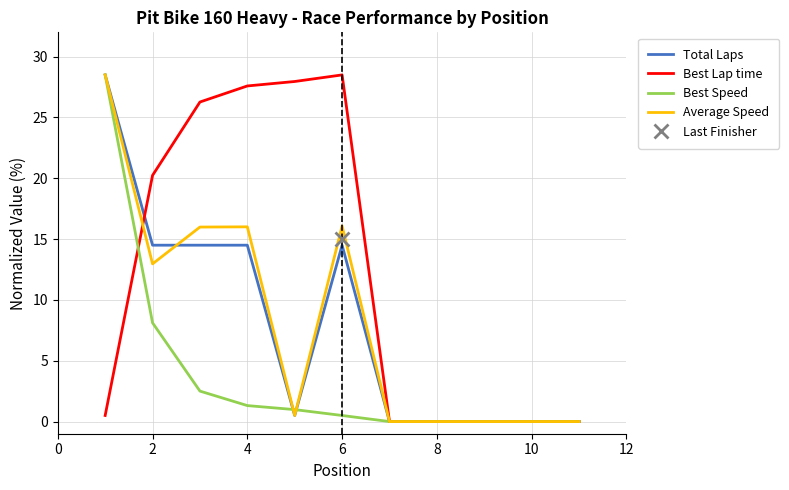

The Average Speed series shows 16.1 at 6. True or false?

True